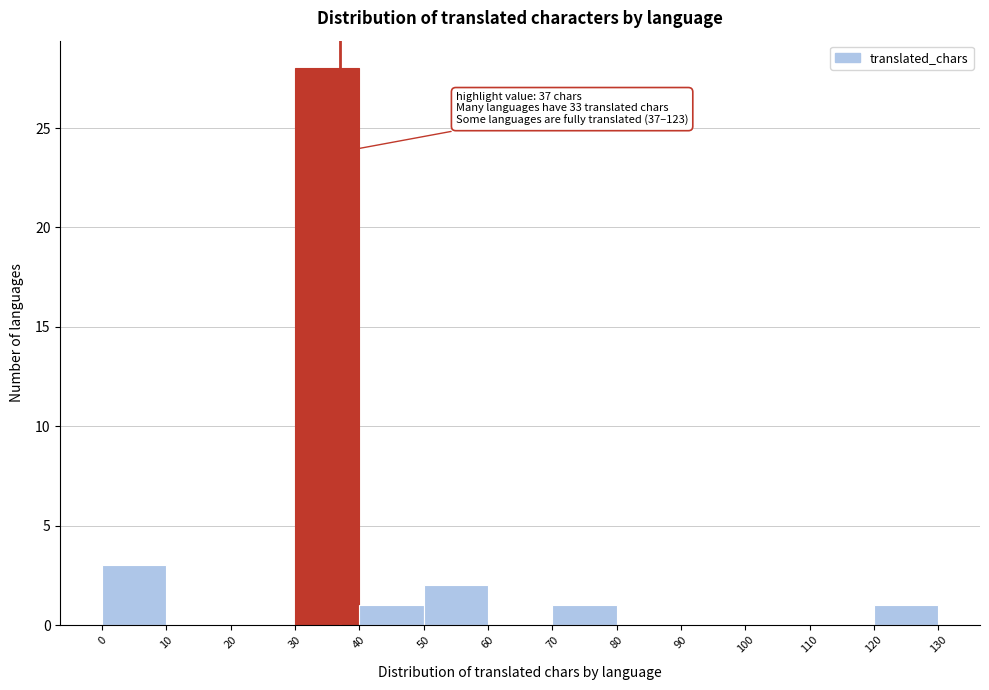

Which range on the x-axis has the tallest bar?

30 to 40